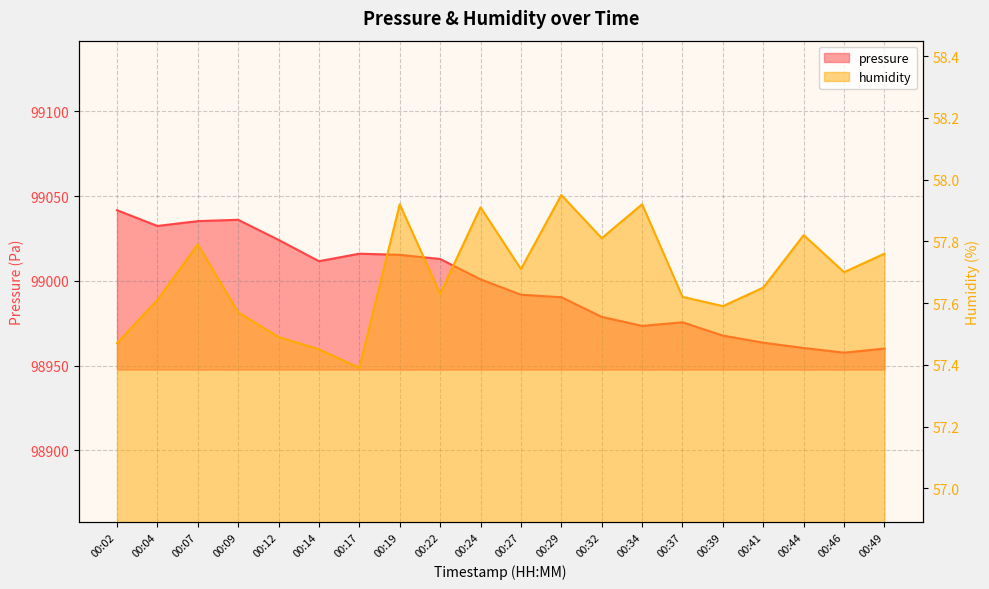

What are all the series names shown in the legend?

pressure, humidity